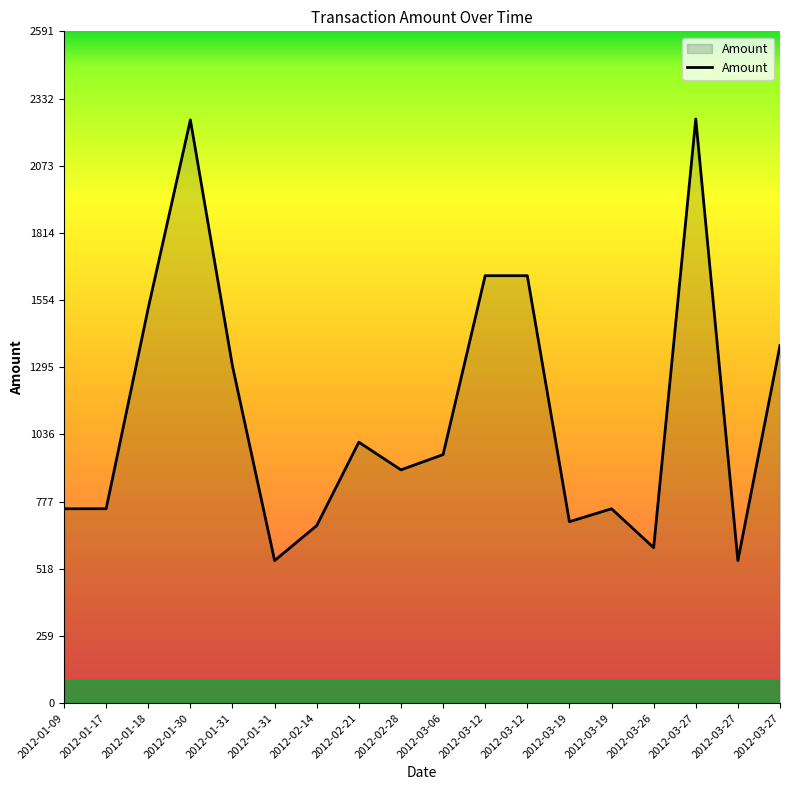

What is the smallest value displayed?

550.0